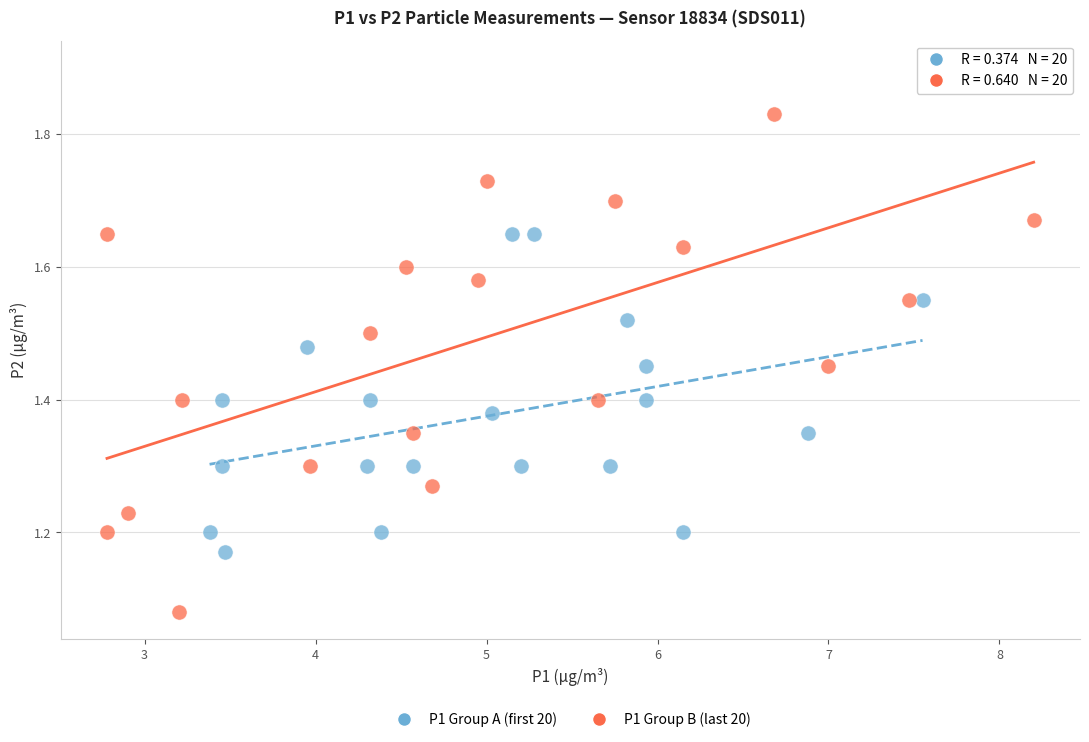

What are all the series names shown in the legend?

P1 Group A (first 20), P1 Group B (last 20)